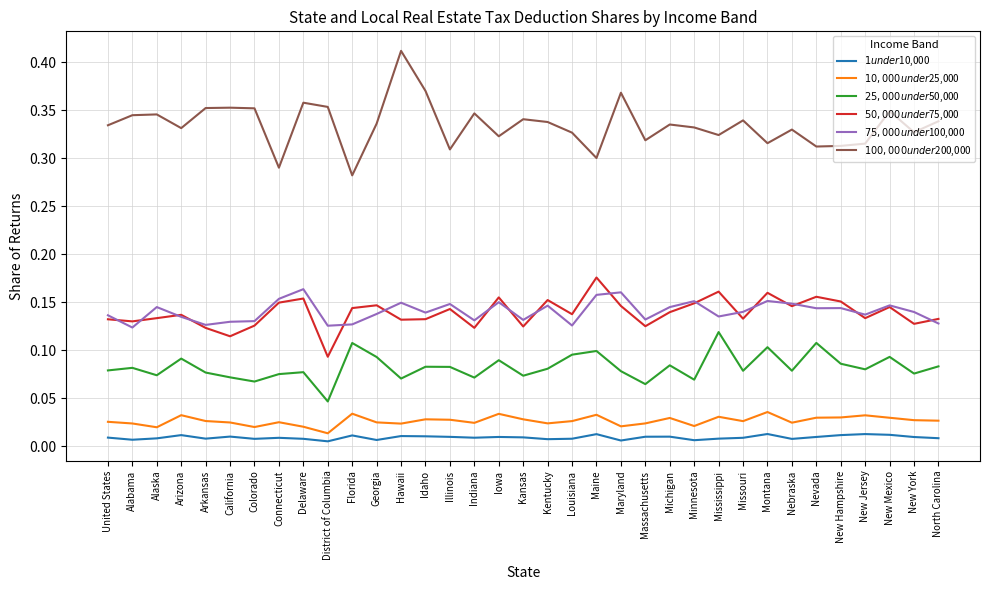

Which category has the highest value across all series?

Hawaii